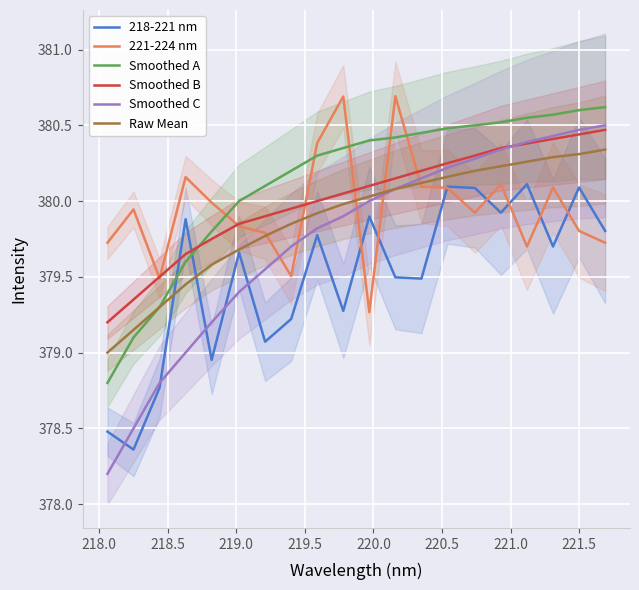

Rank the series by their maximum value, from lowest to highest.

218-221 nm, Raw Mean, Smoothed B, Smoothed C, Smoothed A, 221-224 nm